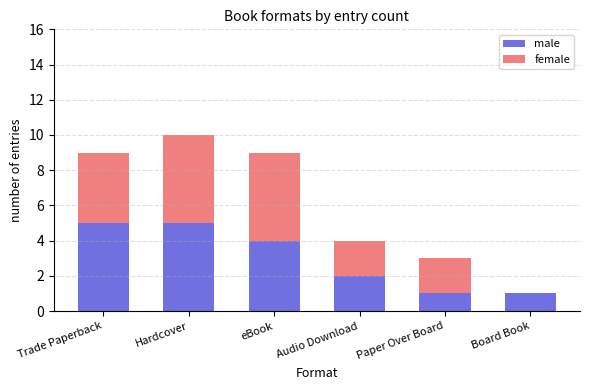

What is the average value of the male series?

3